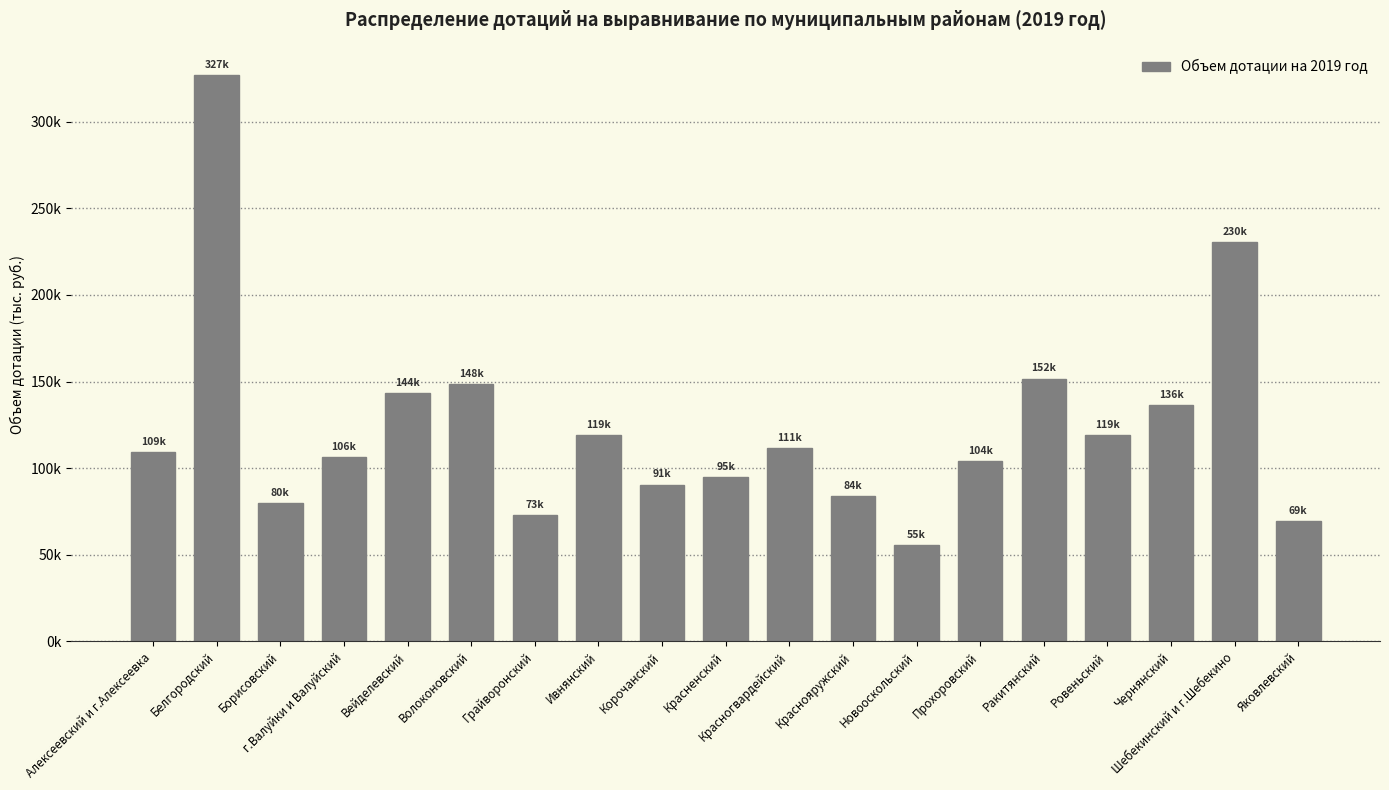

Rank the categories by value from lowest to highest.

Новооскольский, Яковлевский, Грайворонский, Борисовский, Краснояружский, Корочанский, Красненский, Прохоровский, г.Валуйки и Валуйский, Алексеевский и г.Алексеевка, Красногвардейский, Ровеньский, Ивнянский, Чернянский, Вейделевский, Волоконовский, Ракитянский, Шебекинский и г.Шебекино, Белгородский